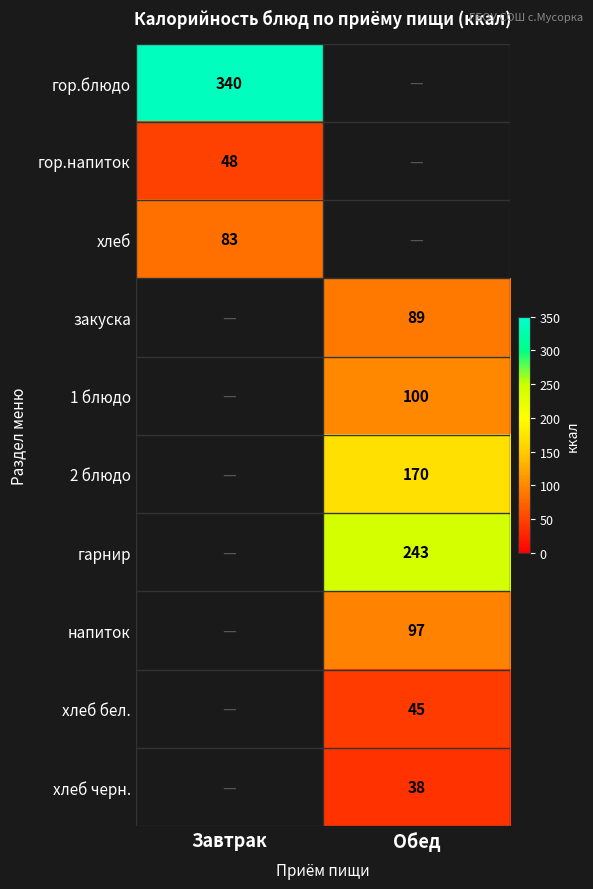

Is it true that закуска equals 89 at Обед?

True